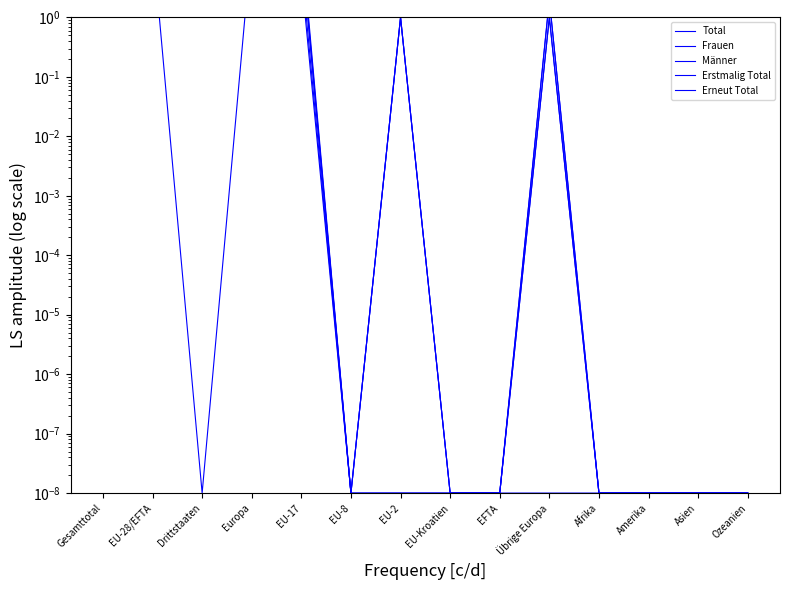

True or false: Total has a value of 1.4 at EU-2.

False